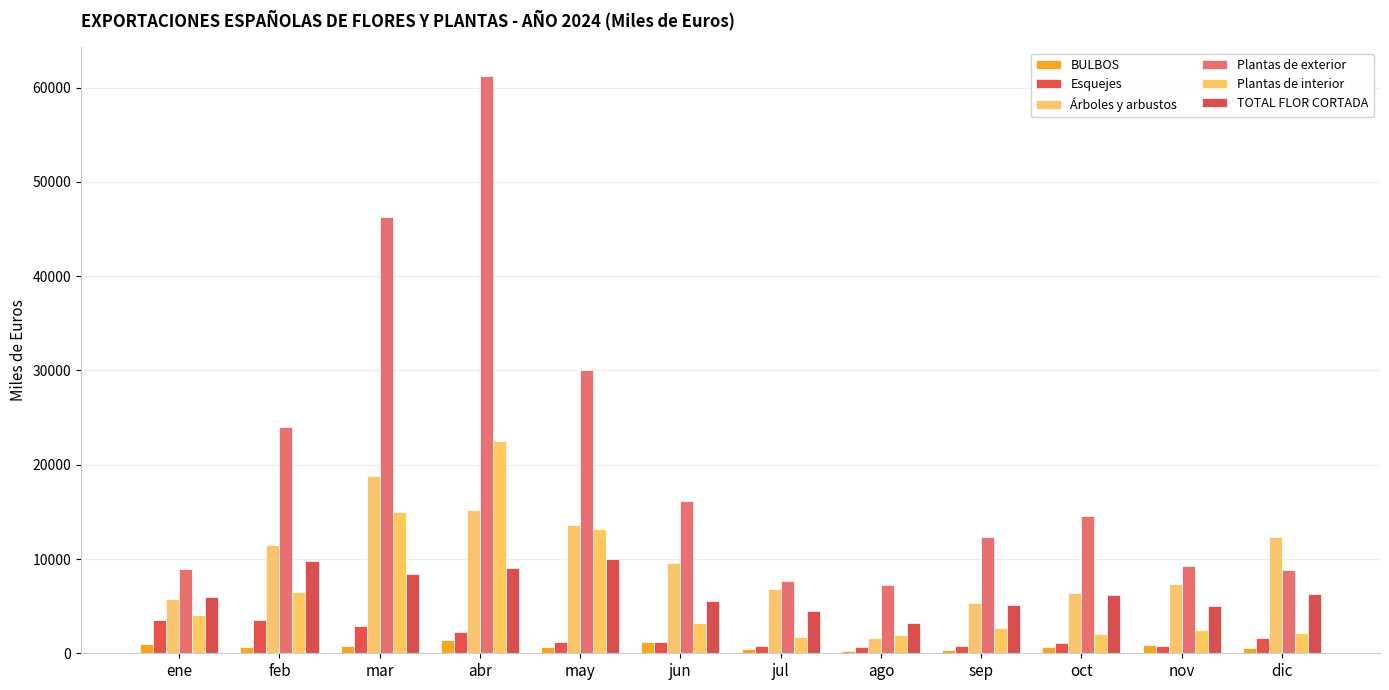

The value of Esquejes at dic is 2163. True or false?

False